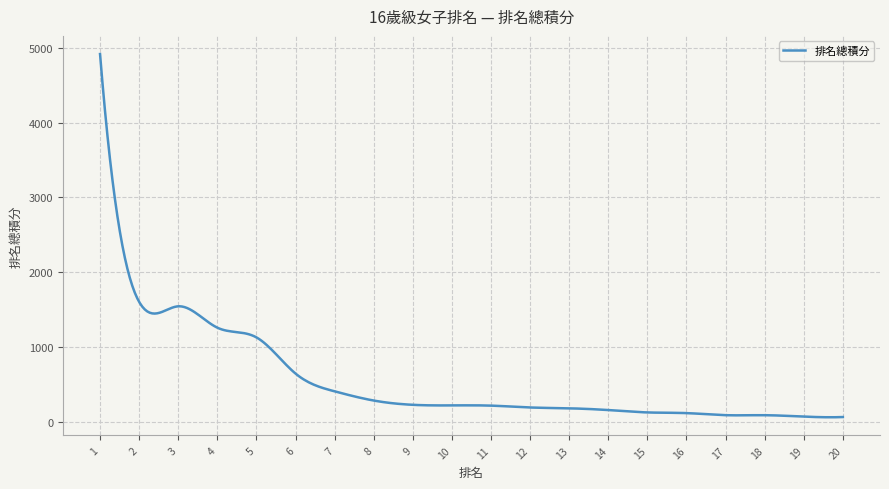

What is the difference between the maximum and minimum values?

4854.6